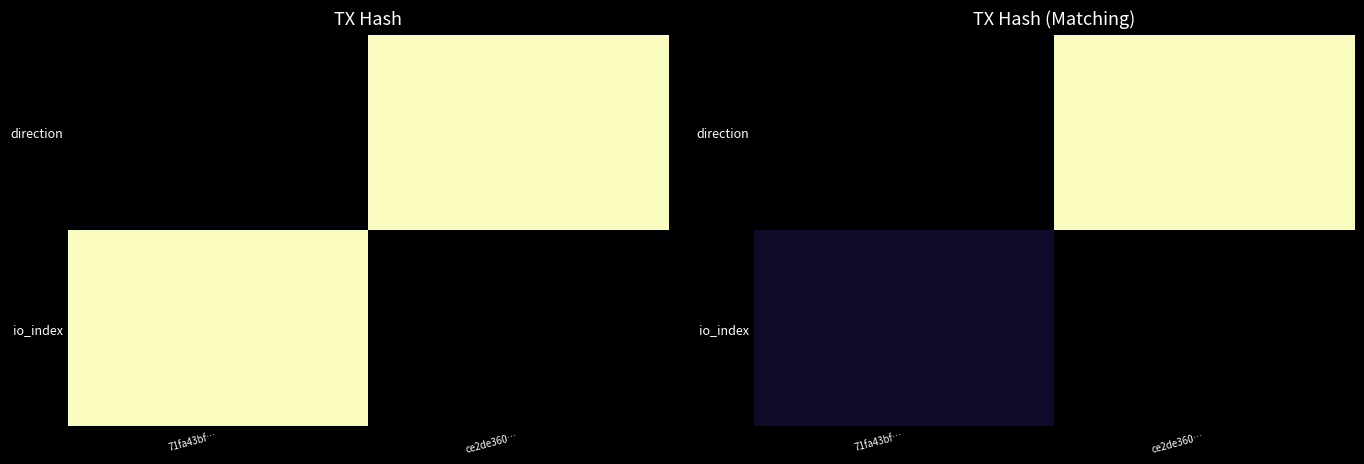

List the labels in order of io_index value, largest first.

71fa43bf…, ce2de360…